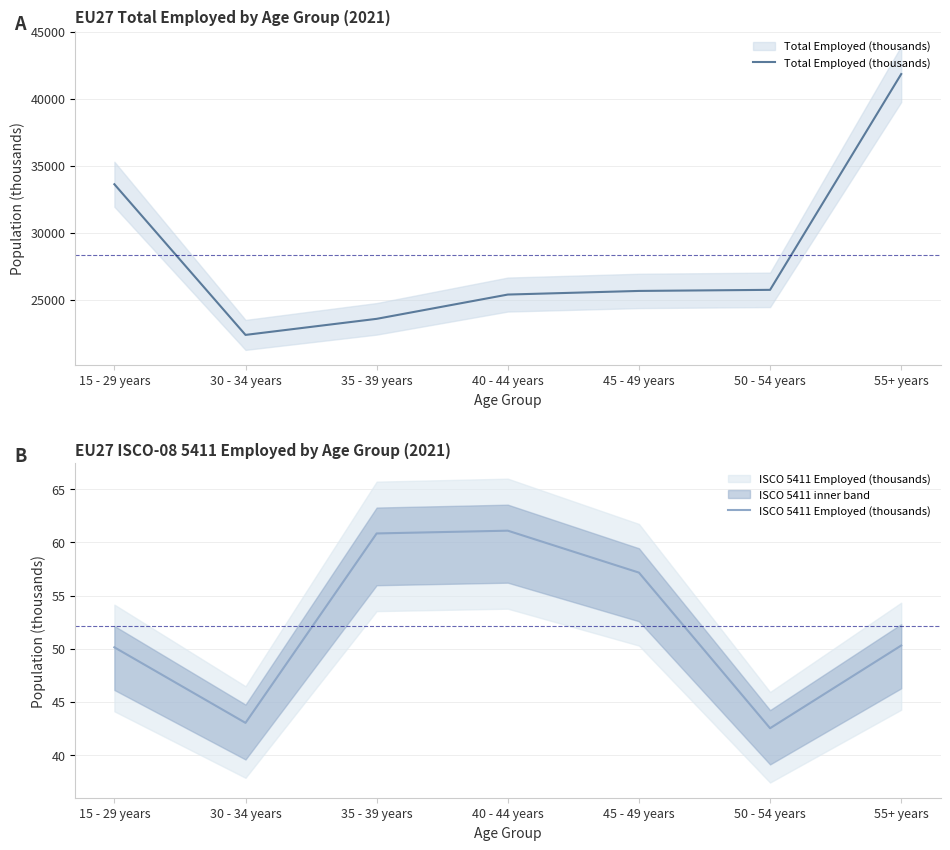

The value of Total Employed (thousands) at 50 - 54 years is 25734.6. True or false?

True